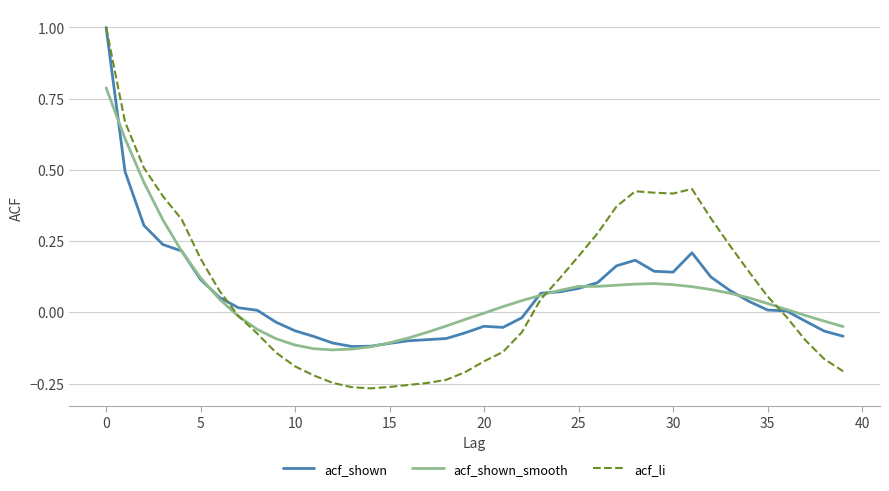

Does the chart display data point markers on the line(s)?

No